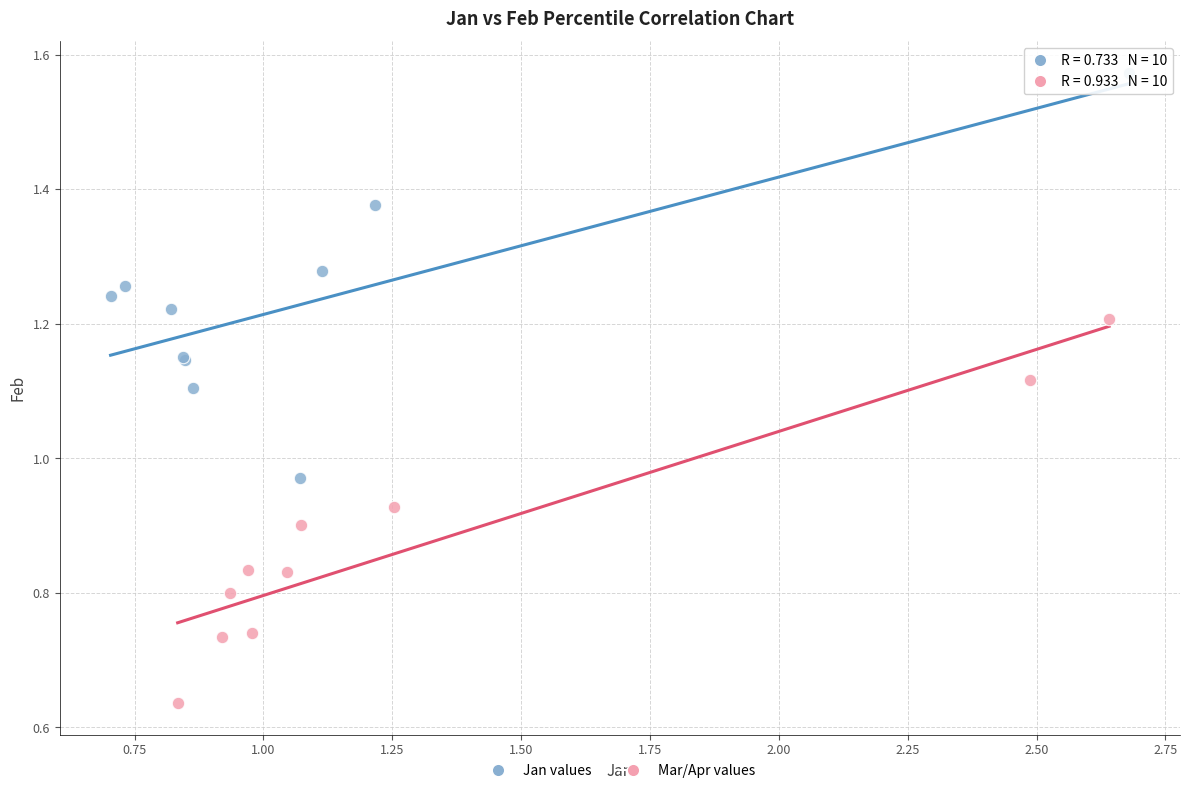

Which series contains the highest Y value?

Jan values